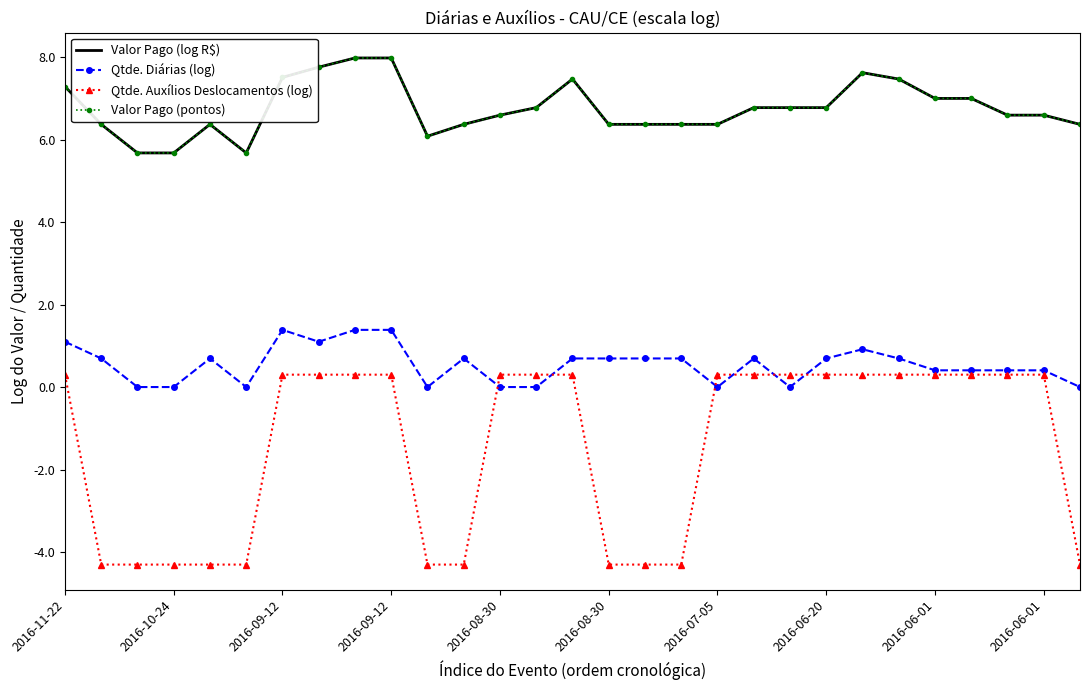

True or false: Qtde. Diárias (log) has more than 0 points higher than both neighbors.

True